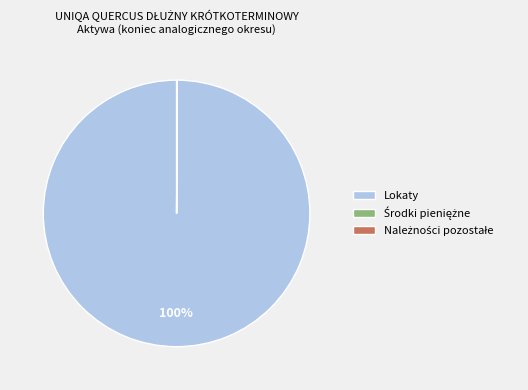

Is it true that Lokaty is 100% of the pie?

True